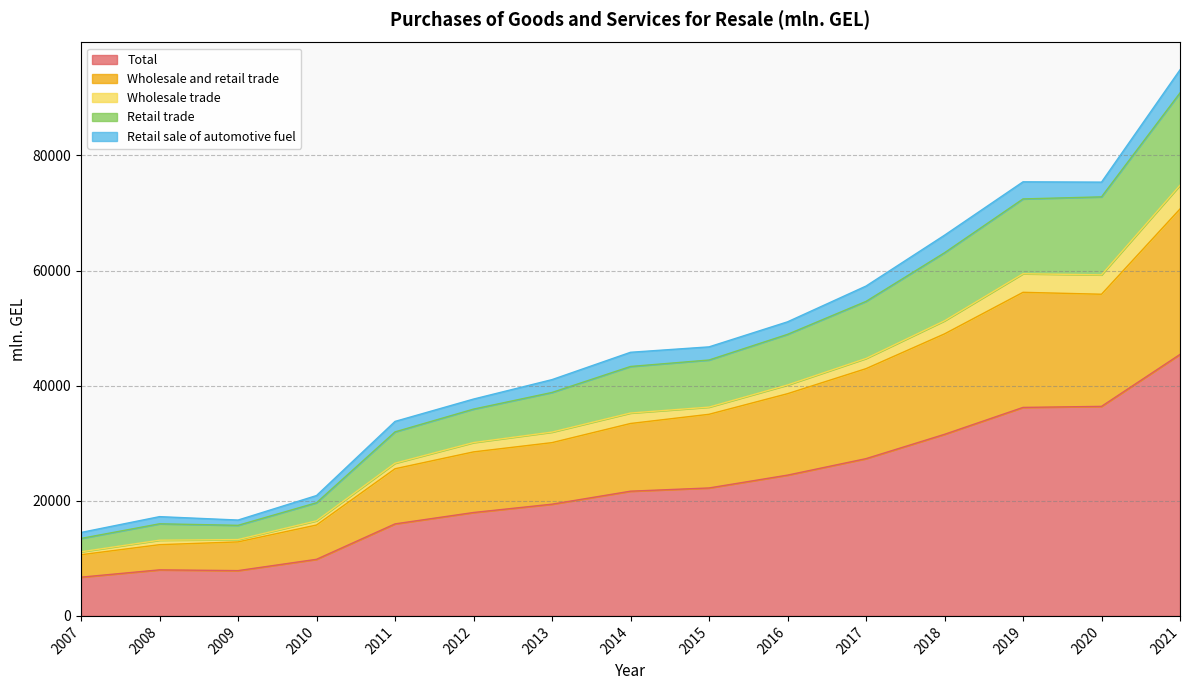

The value of Retail trade at 2015 is 64507.5. True or false?

False